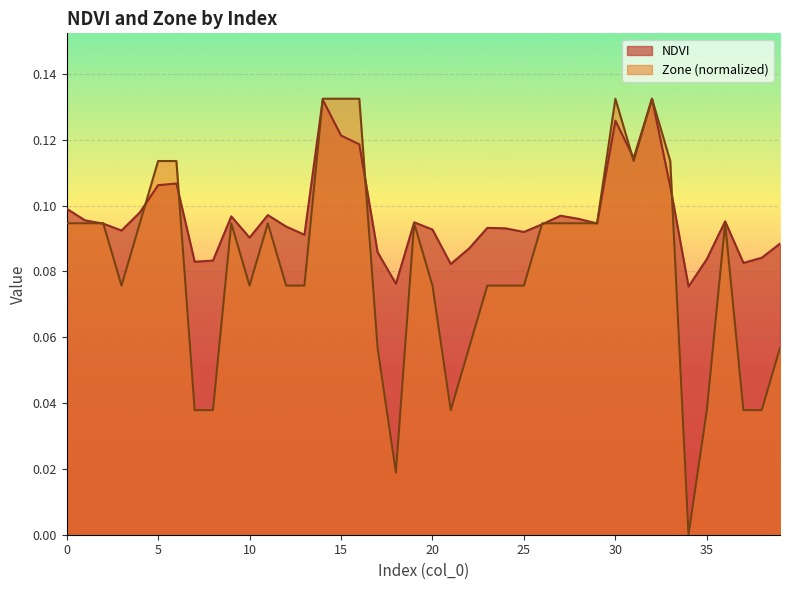

Rank the categories by NDVI value from lowest to highest.

34, 18, 21, 37, 7, 8, 35, 38, 17, 22, 39, 10, 13, 25, 3, 20, 24, 23, 12, 26, 2, 29, 19, 36, 1, 28, 9, 27, 11, 4, 0, 33, 5, 6, 31, 16, 15, 30, 14, 32